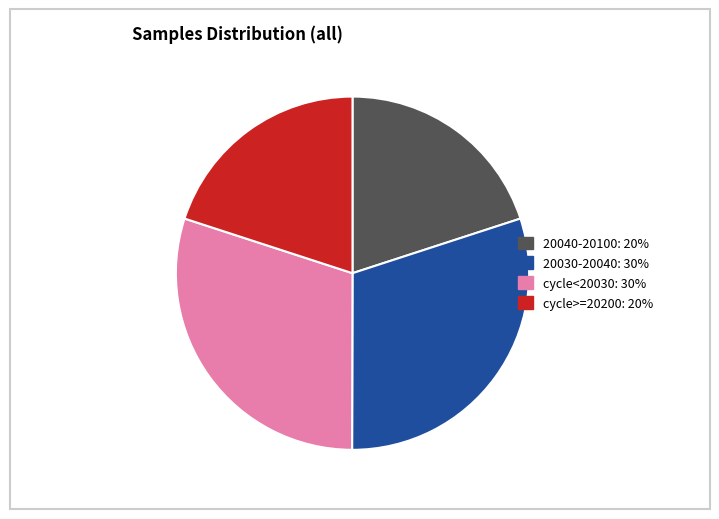

Does any single category account for the majority?

No